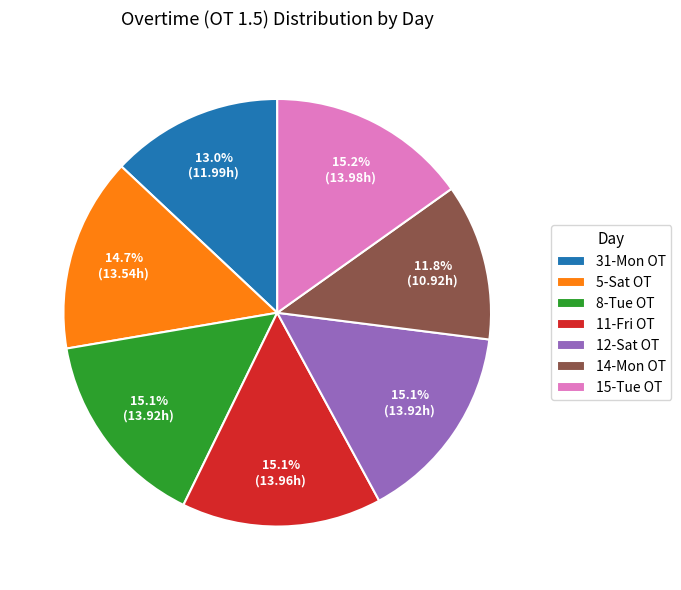

How many slices are in this pie chart?

7